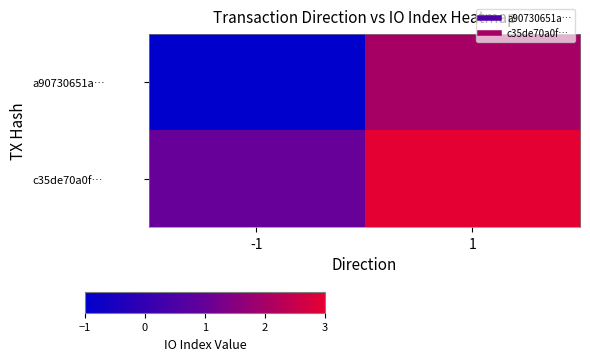

At how many categories does at least one series exceed 0?

2